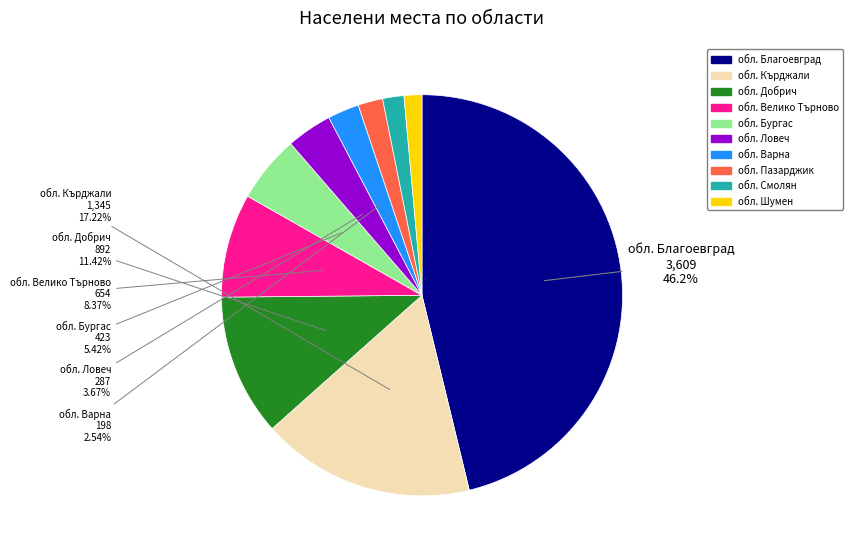

To the nearest percent, what portion does обл. Велико Търново represent?

8%